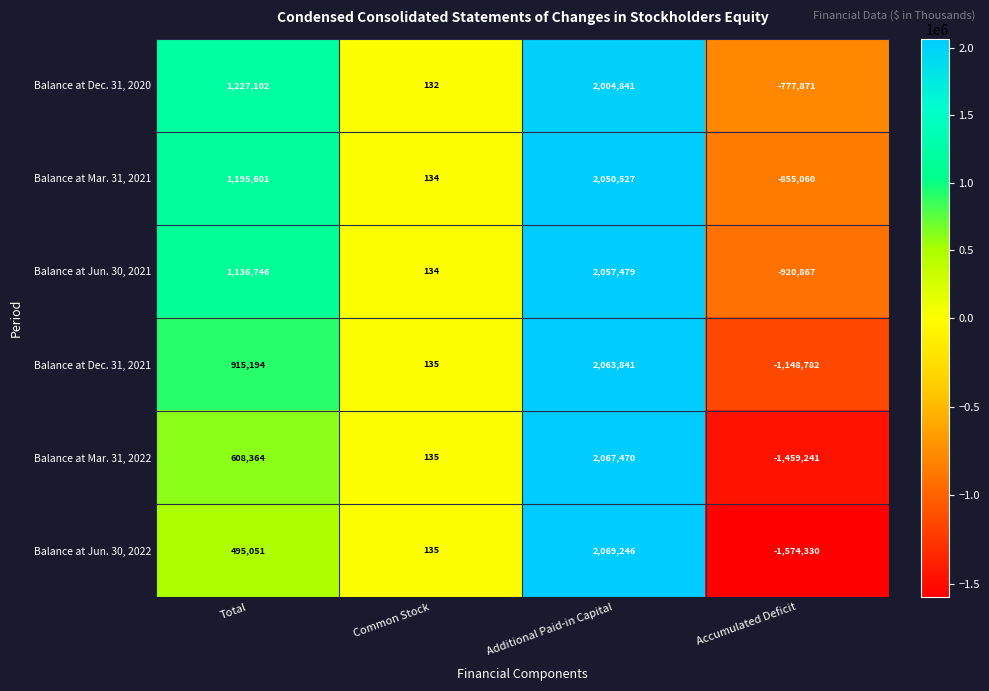

How many categories are shown in the chart?

4